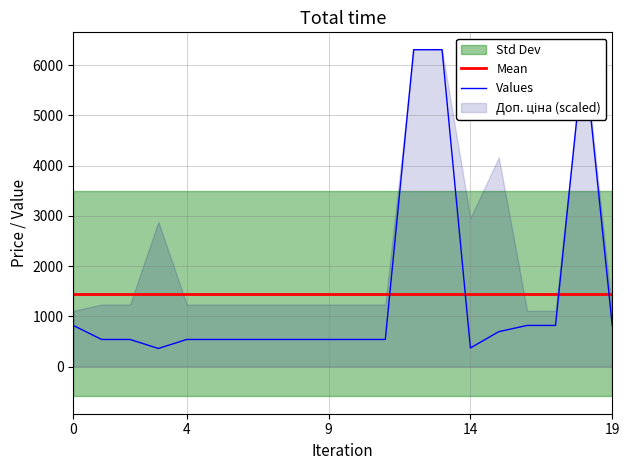

What is the sum of all Values values?

29013.8